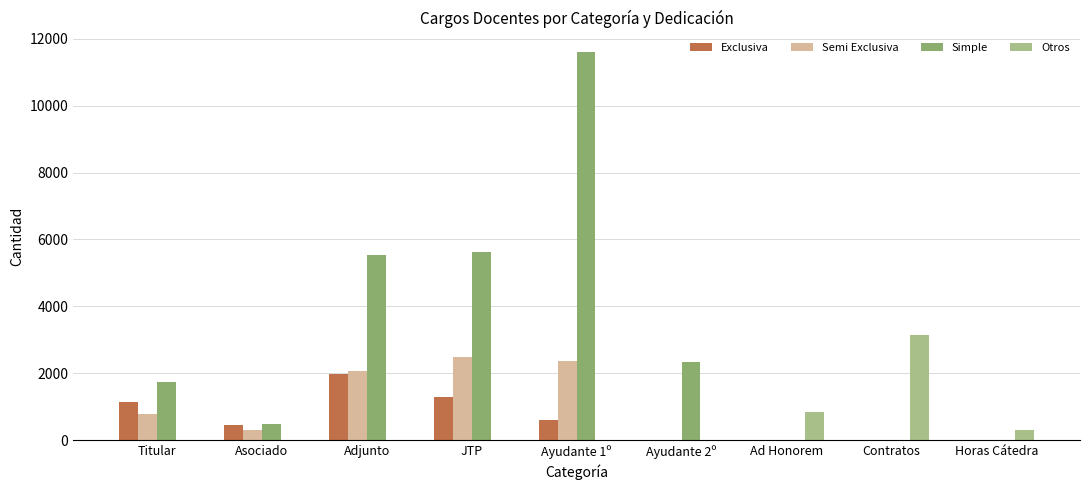

Does the chart contain stacked bars?

No